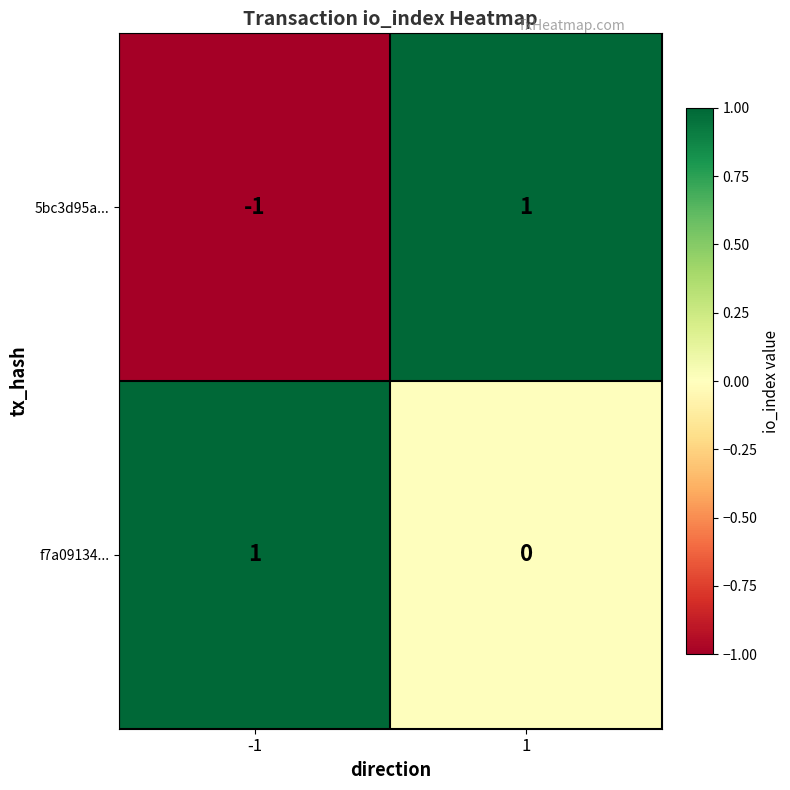

The 5bc3d95a... series shows 0 at -1. True or false?

False